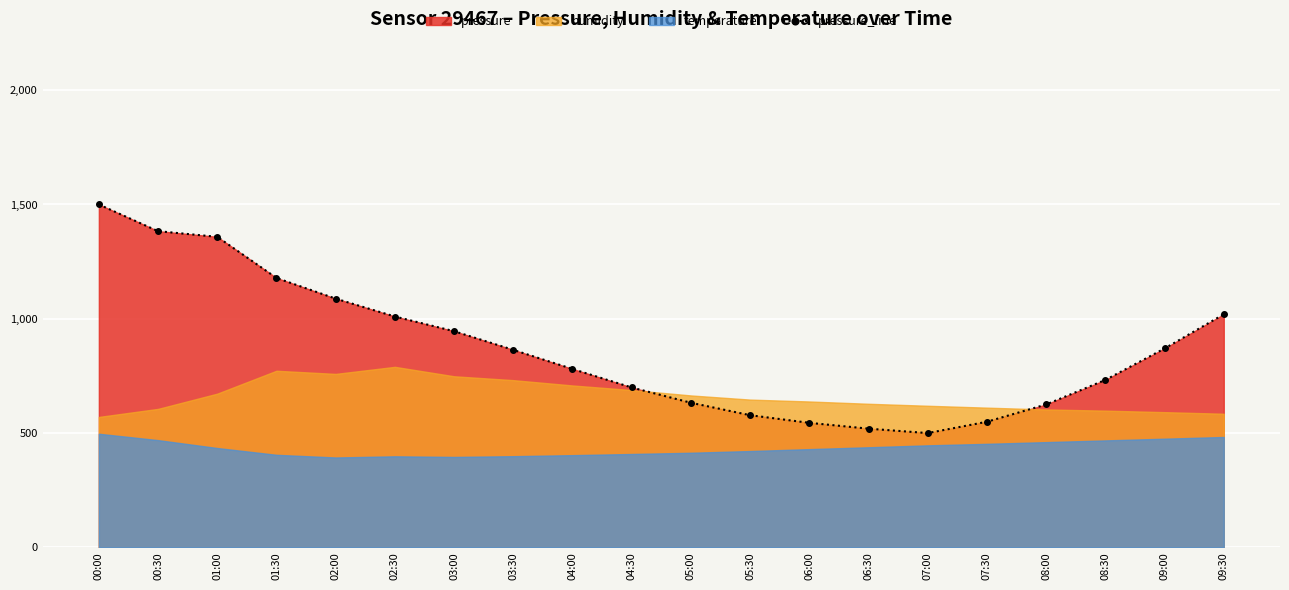

The value at 08:00 is 625.2. True or false?

True